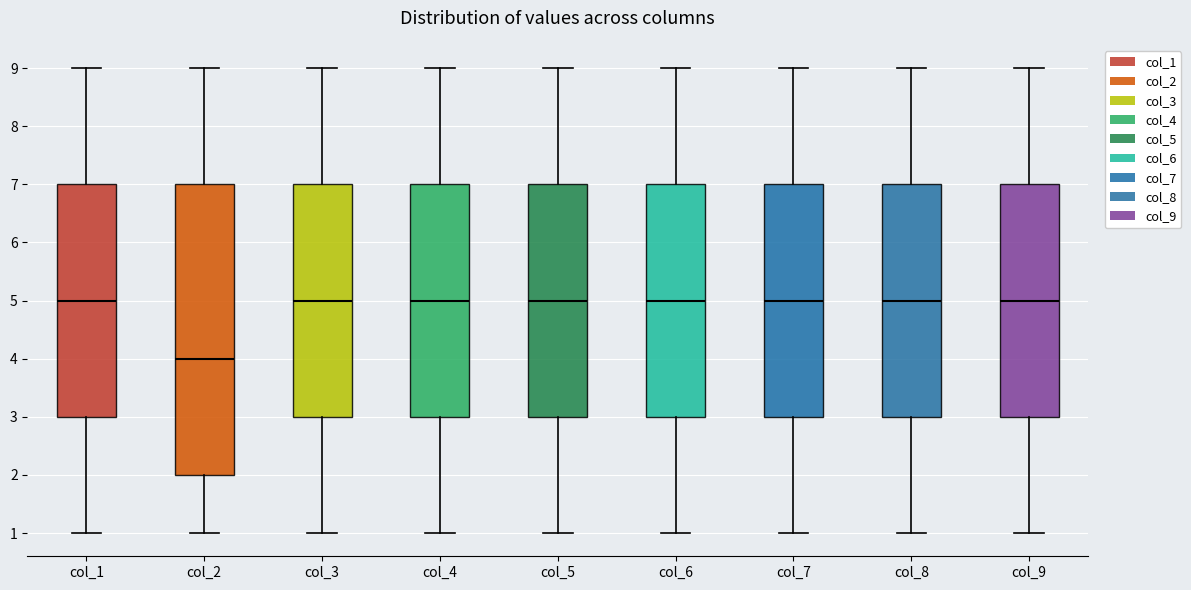

Reading left to right, read every box against the y-axis: the position of its median line, the range the box covers, and the ends of its whiskers. The values are not printed on the chart, so give them approximately, as read against the axis.

col_1: median 5, box 3 to 7, whiskers 1 to 9
col_2: median 4, box 2 to 7, whiskers 1 to 9
col_3: median 5, box 3 to 7, whiskers 1 to 9
col_4: median 5, box 3 to 7, whiskers 1 to 9
col_5: median 5, box 3 to 7, whiskers 1 to 9
col_6: median 5, box 3 to 7, whiskers 1 to 9
col_7: median 5, box 3 to 7, whiskers 1 to 9
col_8: median 5, box 3 to 7, whiskers 1 to 9
col_9: median 5, box 3 to 7, whiskers 1 to 9